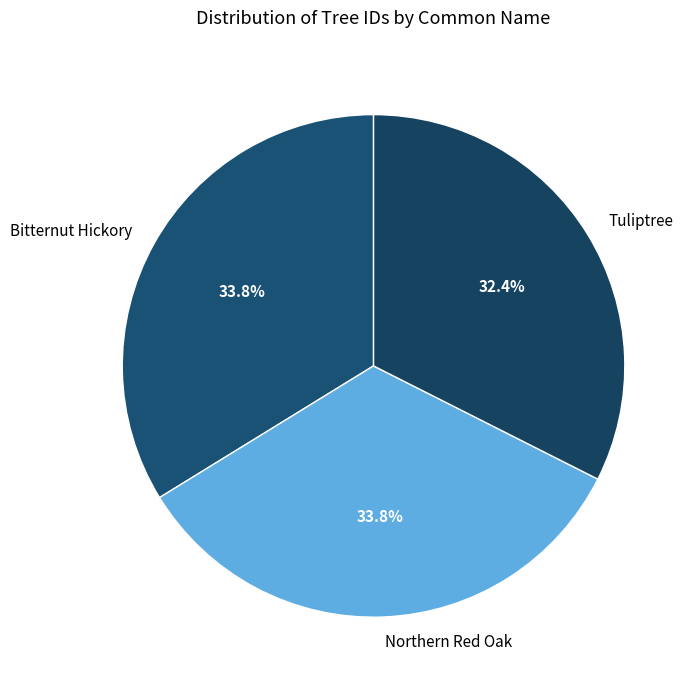

What is the ratio of the value at Bitternut Hickory to the value at Tuliptree?

1.0